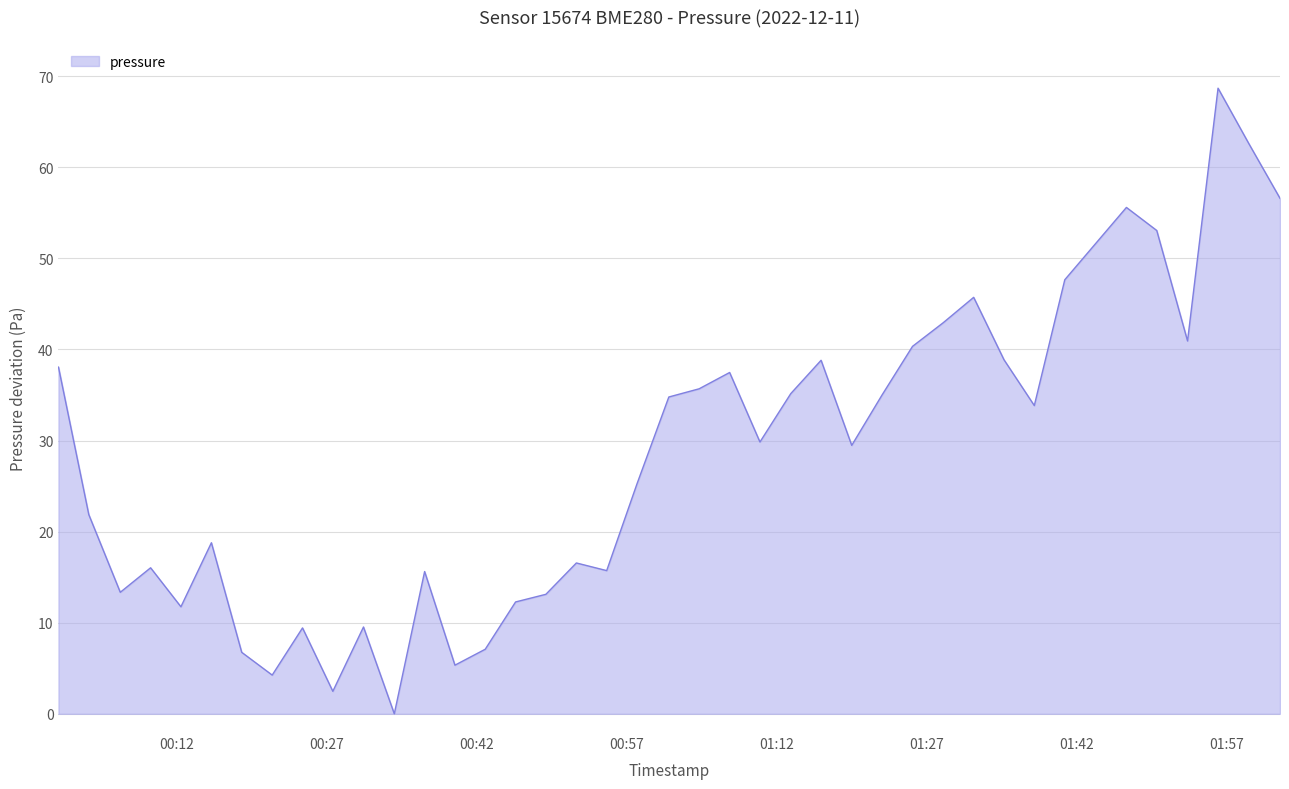

What is the greatest value displayed?

68.7